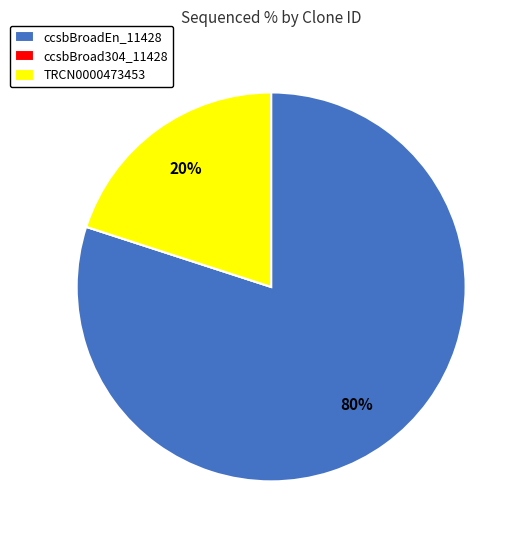

Is the sum of TRCN0000473453 and ccsbBroadEn_11428 greater than half?

Yes